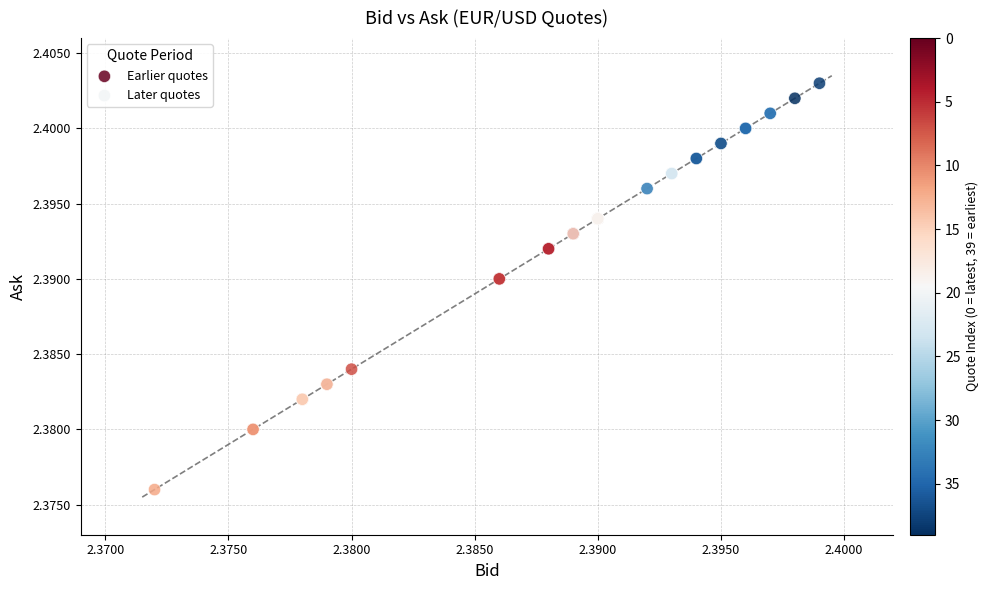

What are all the series names shown in the legend?

Earlier quotes, Later quotes